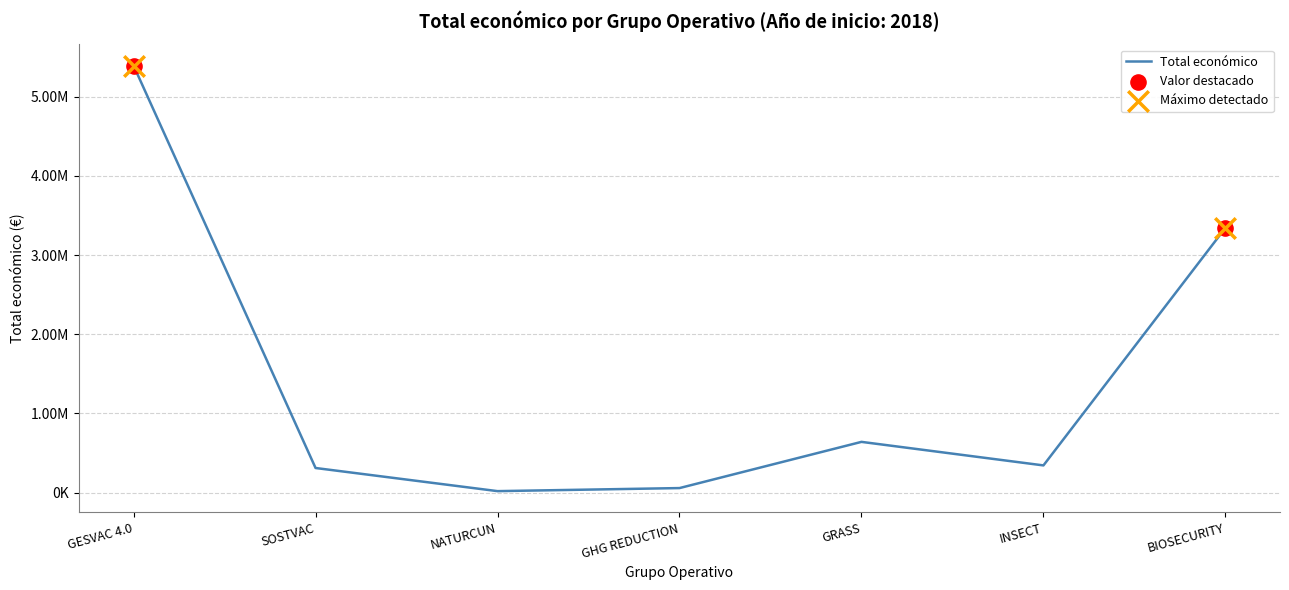

Between BIOSECURITY and GRASS, which is larger?

BIOSECURITY